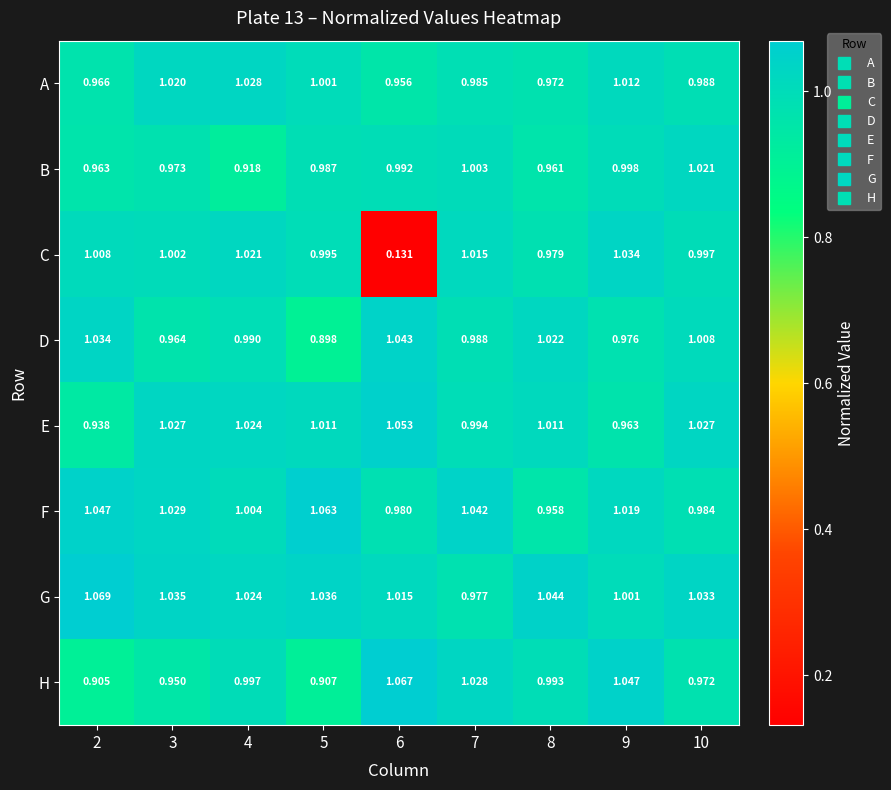

Rank the series at 7 from lowest to highest value.

G, A, D, E, B, C, H, F